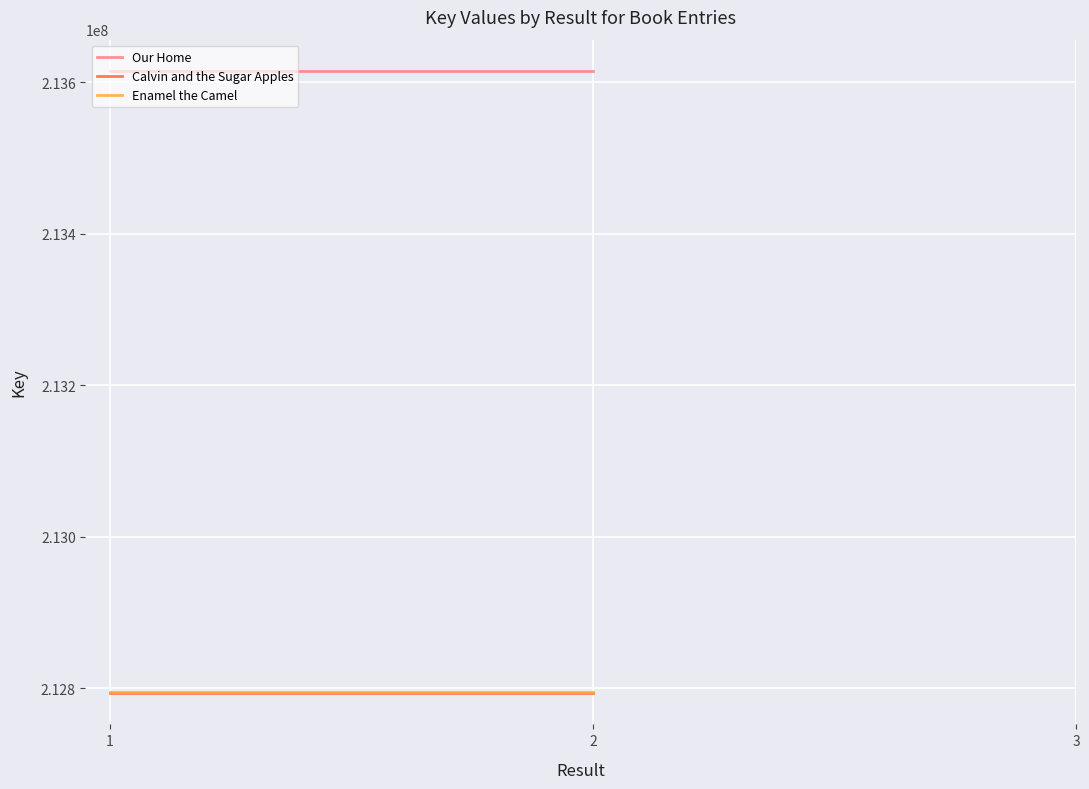

What is the total value across all series at 2?

639202200